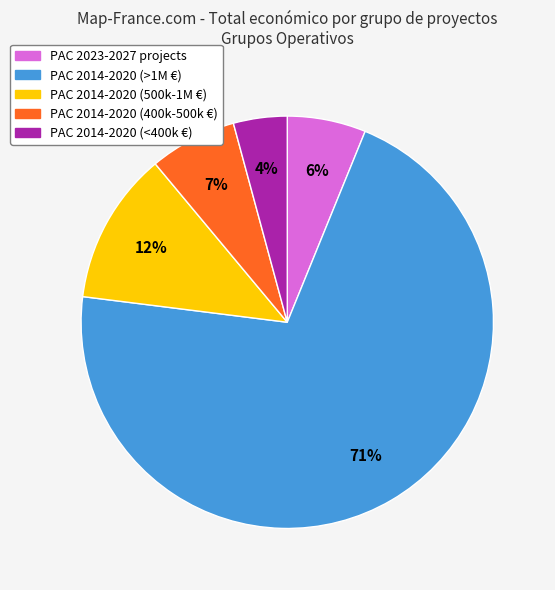

To the nearest percent, what is the difference between the largest and smallest slice percentages?

67%